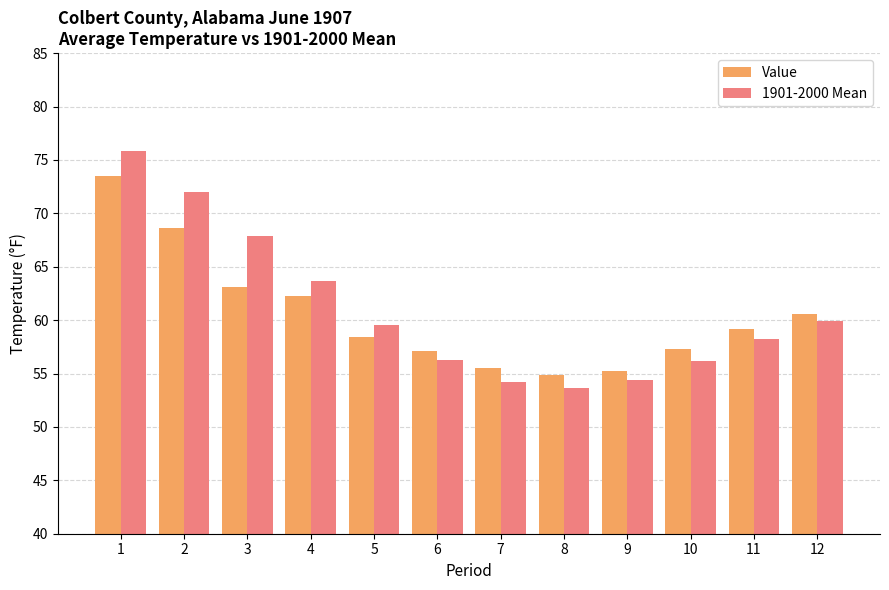

True or false: Value has a value of 55.5 at 7.

True